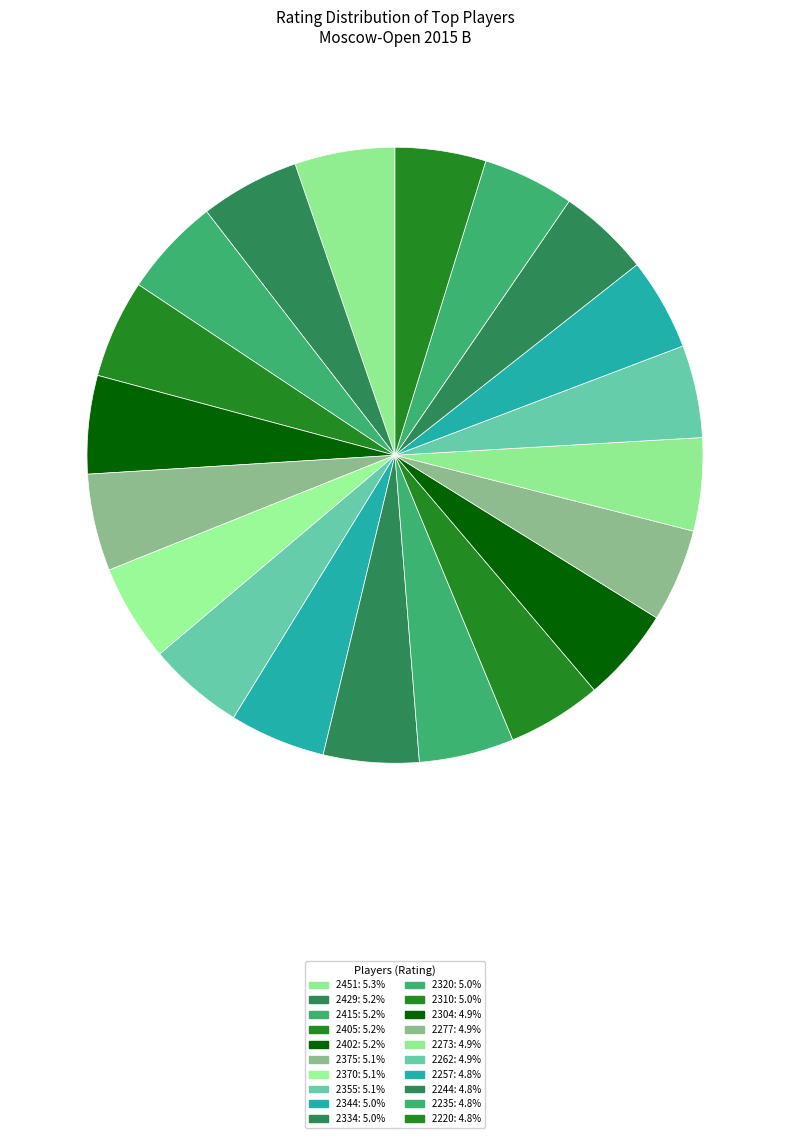

How many slices are in this pie chart?

20